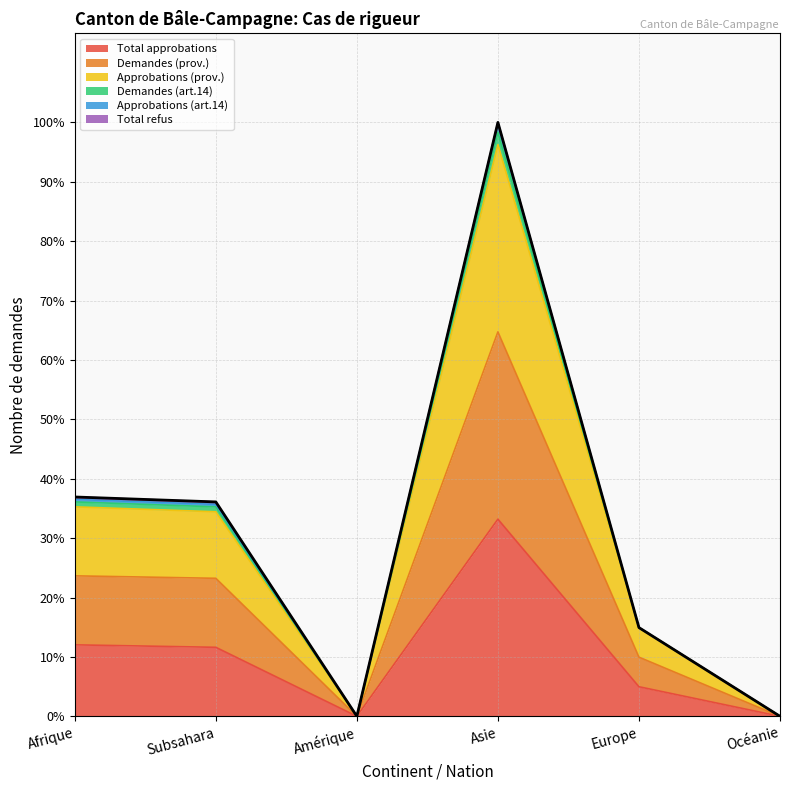

What is the difference between the highest and lowest values at Europe?

24